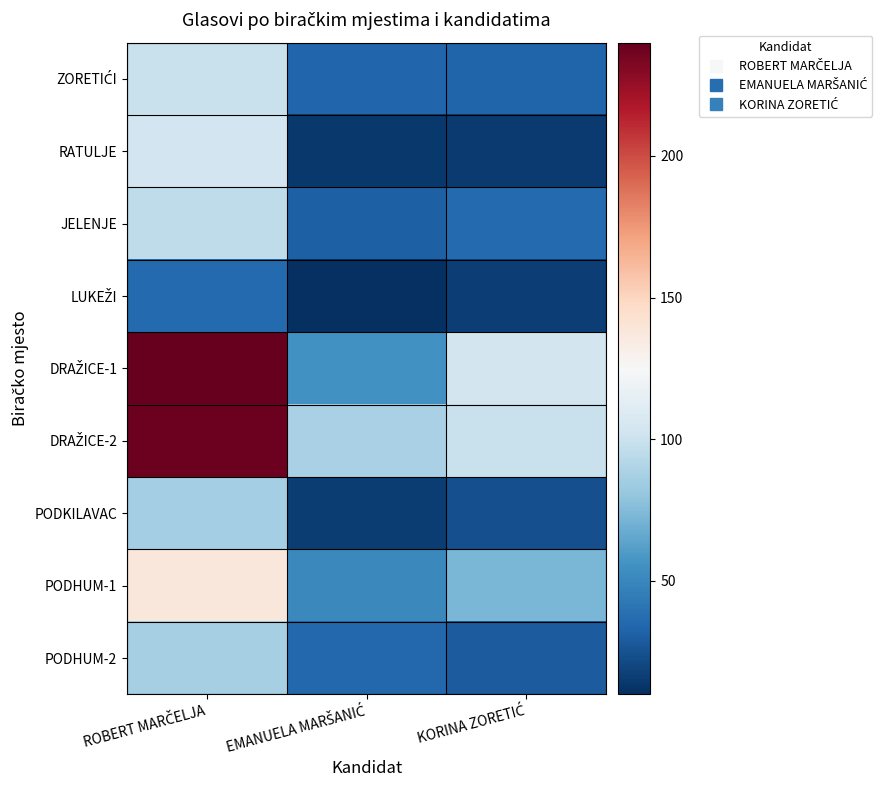

What is the difference between the highest and lowest values at EMANUELA MARŠANIĆ?

78